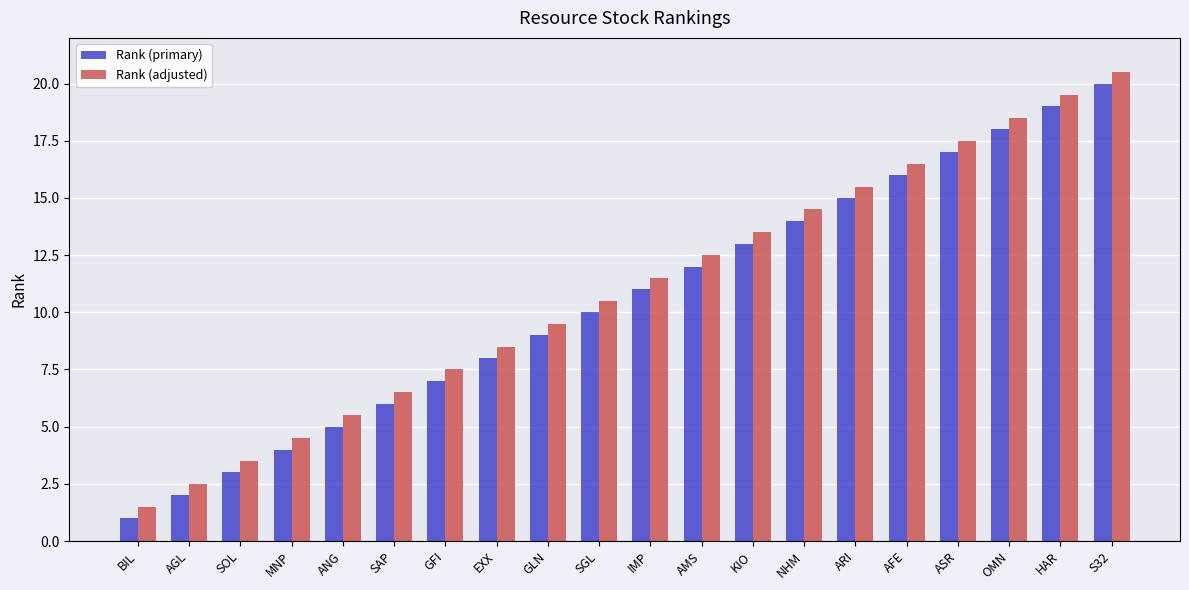

What is the approximate value of Rank (adjusted) at ARI?

15.5